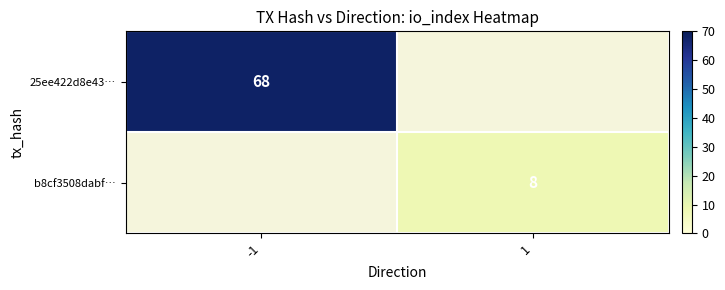

What is the total value across all series at 1?

8